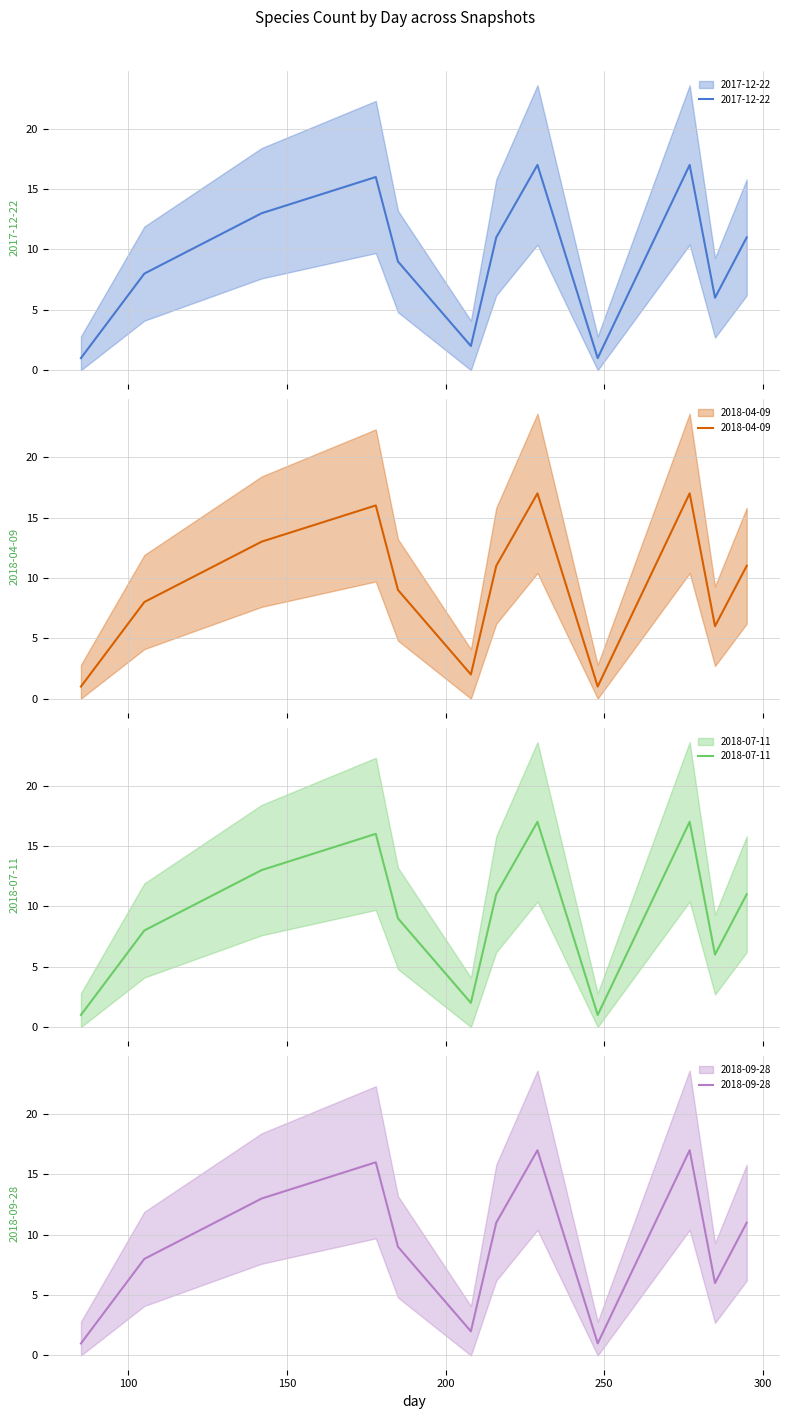

How many lines are shown in the chart?

4